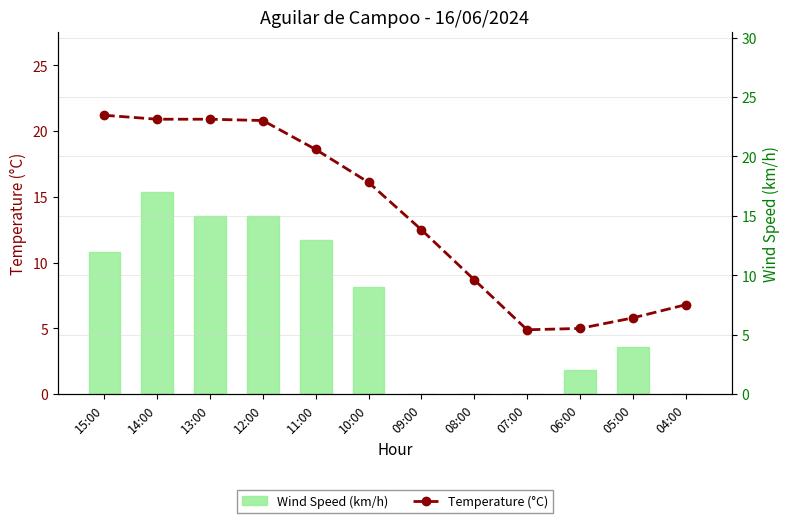

At which label does Temperature (°C) reach its peak?

15:00